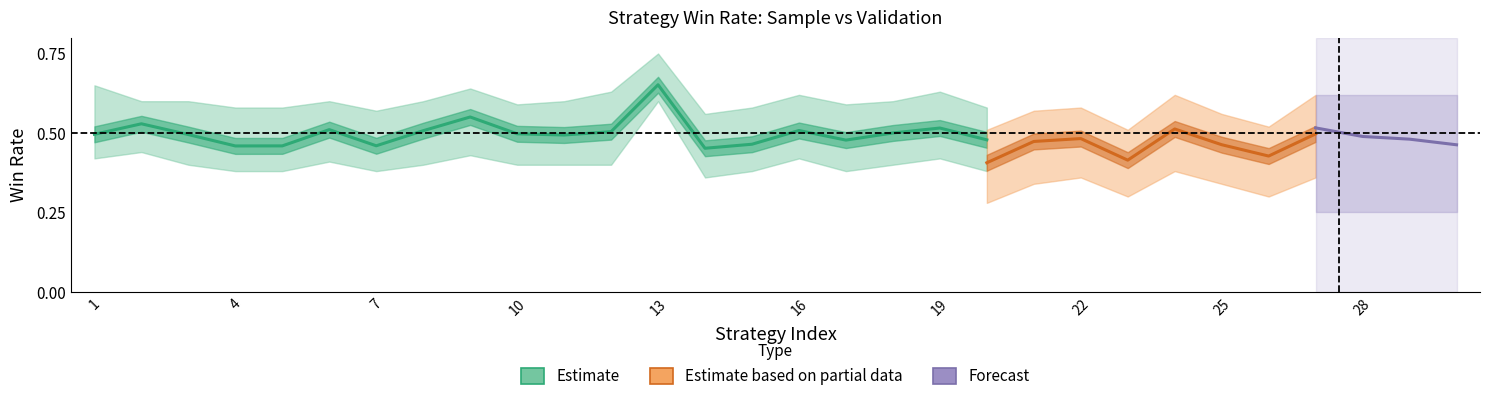

Does the chart have visible grid lines?

No